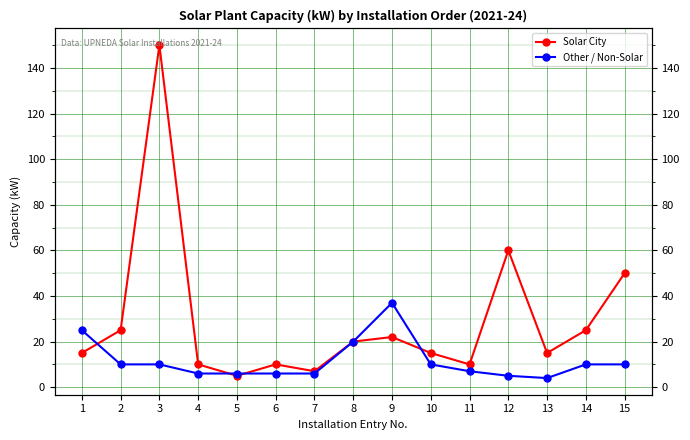

At which label does Other / Non-Solar first exceed 10?

1